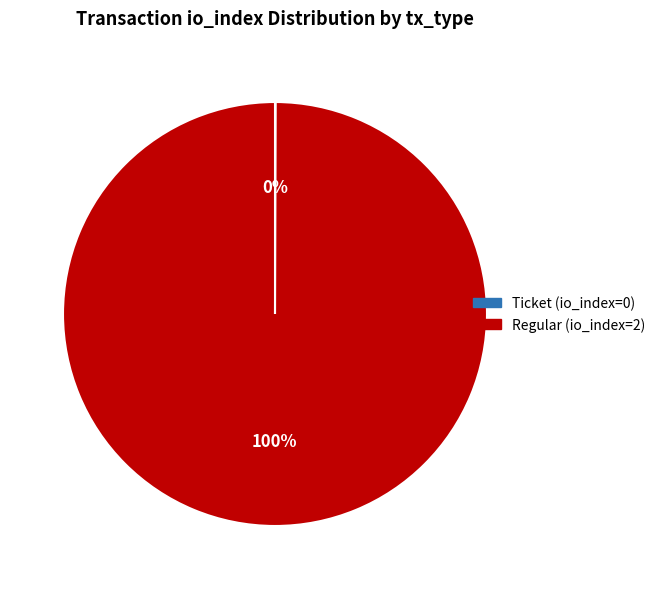

The Regular (io_index=2) slice represents 100% of the pie. True or false?

True